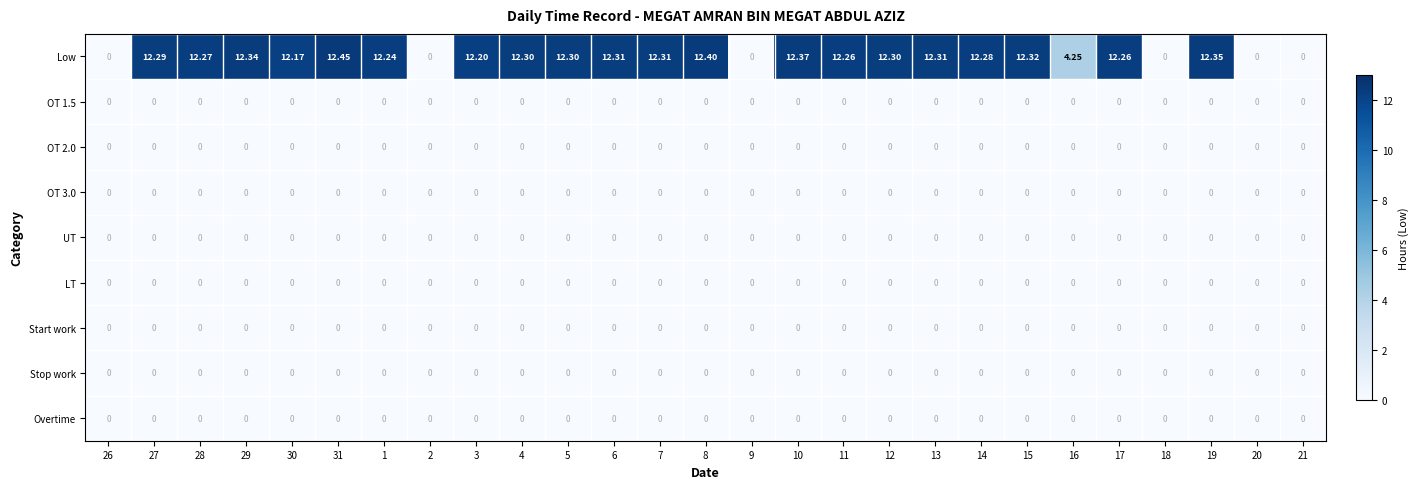

Which series has the largest total across all categories?

Low